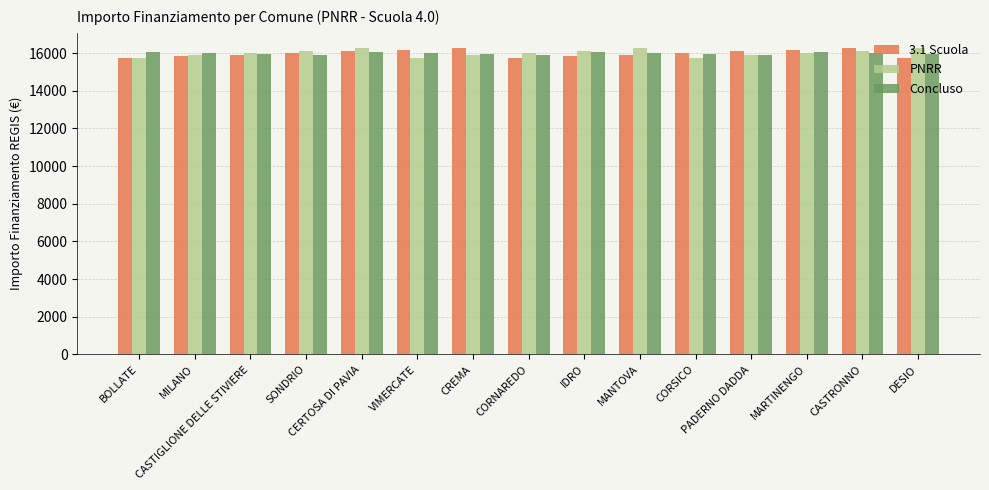

What is the maximum value for PNRR?

16256.0